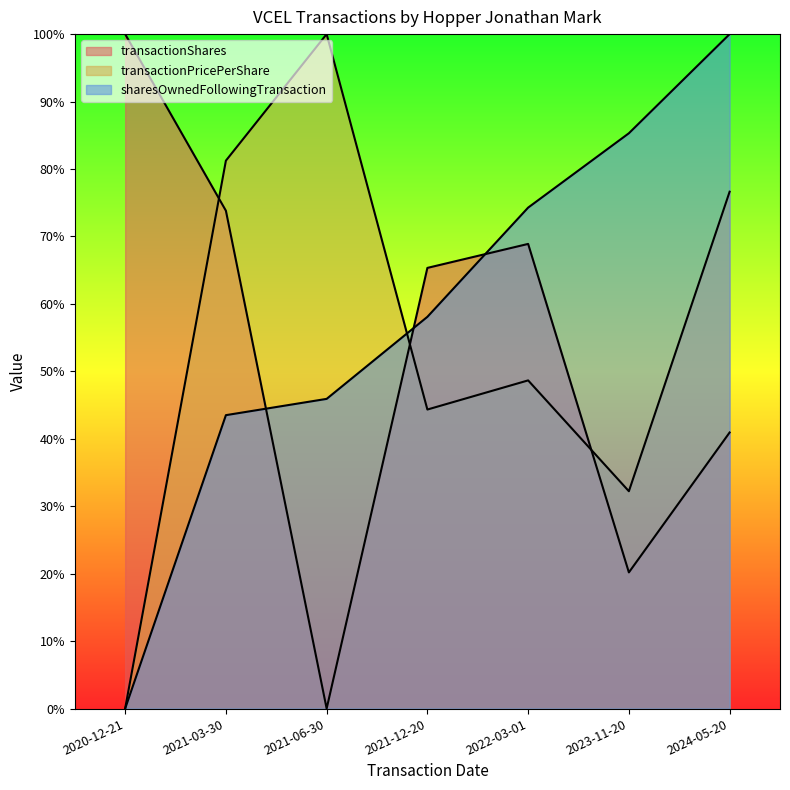

Reading left to right, extract all data points from this chart.

transactionShares: 2020-12-21=100.0	2021-03-30=73.8	2021-06-30=0.0	2021-12-20=65.3	2022-03-01=68.9	2023-11-20=20.2	2024-05-20=40.9
transactionPricePerShare: 2020-12-21=0.0	2021-03-30=81.2	2021-06-30=100.0	2021-12-20=44.3	2022-03-01=48.7	2023-11-20=32.2	2024-05-20=76.6
sharesOwnedFollowingTransaction: 2020-12-21=0.0	2021-03-30=43.5	2021-06-30=45.9	2021-12-20=58.1	2022-03-01=74.3	2023-11-20=85.3	2024-05-20=100.0